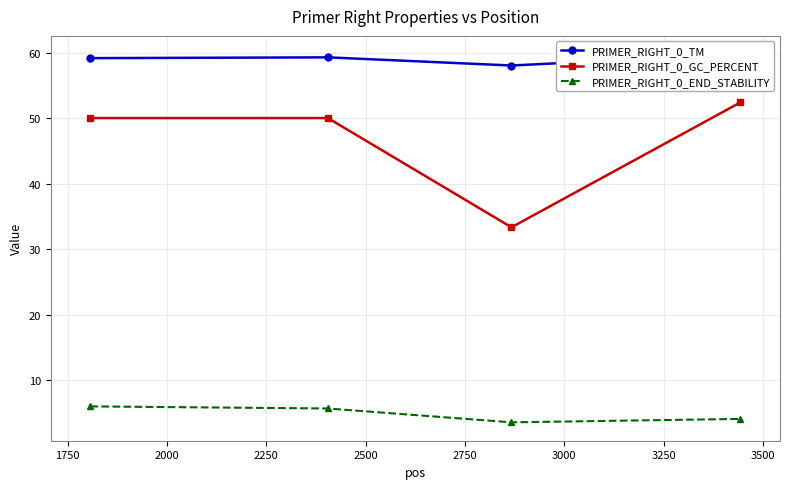

What is the value of the PRIMER_RIGHT_0_GC_PERCENT point at the 3rd from the left?

33.3